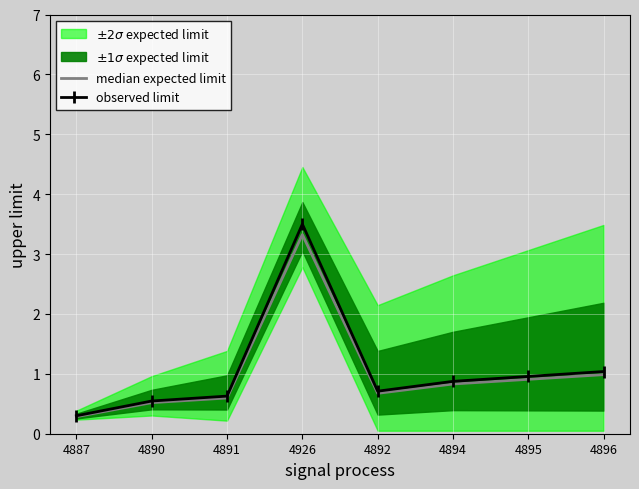

What value does the median expected limit series have at 4926?

3.3